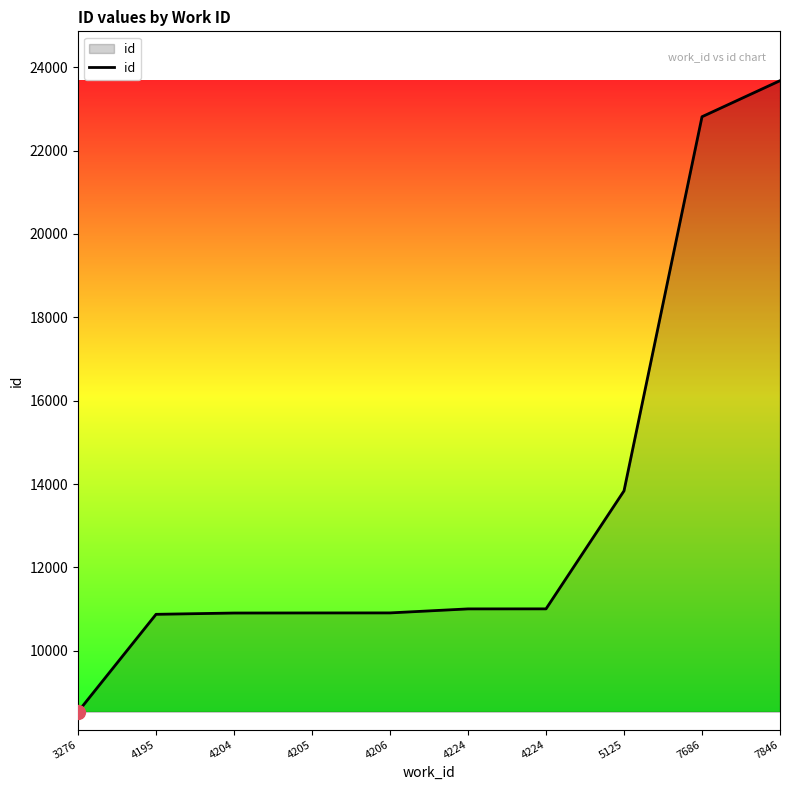

How many lines are shown in the chart?

1